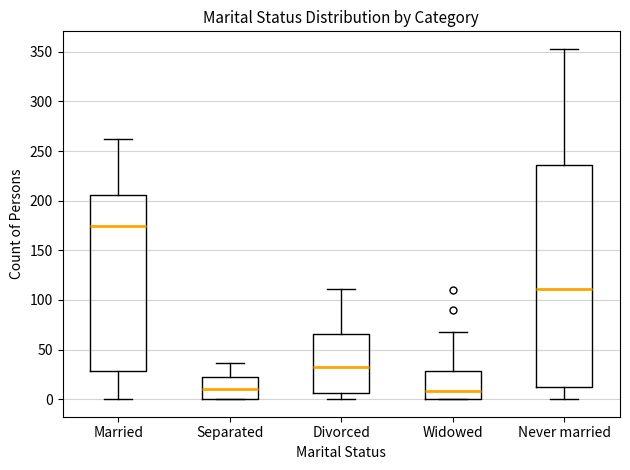

Reading left to right, read every box against the y-axis: the position of its median line, the range the box covers, and the ends of its whiskers. The values are not printed on the chart, so give them approximately, as read against the axis.

Married: median 175, box 30 to 205, whiskers 0 to 260
Separated: median 10, box 0 to 20, whiskers 0 to 35
Divorced: median 35, box 5 to 65, whiskers 0 to 110
Widowed: median 10, box 0 to 30, whiskers 0 to 70
Never married: median 110, box 15 to 235, whiskers 0 to 355